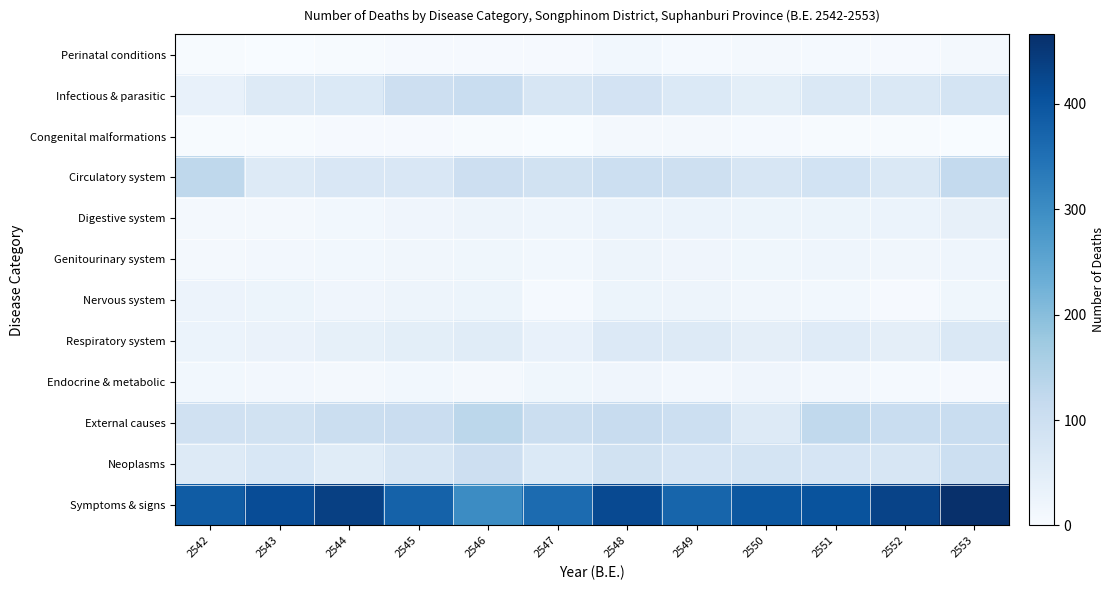

Reading left to right, what are all the values shown in this chart?

Perinatal conditions: 2542=2	2543=0	2544=2	2545=5	2546=4	2547=4	2548=13	2549=7	2550=9	2551=7	2552=4	2553=9
Infectious & parasitic: 2542=34	2543=61	2544=64	2545=100	2546=108	2547=73	2548=84	2549=64	2550=47	2551=67	2552=68	2553=81
Congenital malformations: 2542=2	2543=2	2544=4	2545=4	2546=3	2547=1	2548=10	2549=9	2550=6	2551=3	2552=2	2553=1
Circulatory system: 2542=126	2543=60	2544=70	2545=70	2546=100	2547=91	2548=101	2549=96	2550=74	2551=87	2552=68	2553=120
Digestive system: 2542=8	2543=10	2544=14	2545=20	2546=22	2547=21	2548=28	2549=29	2550=25	2551=24	2552=28	2553=37
Genitourinary system: 2542=10	2543=12	2544=14	2545=16	2546=18	2547=13	2548=23	2549=20	2550=18	2551=21	2552=15	2553=21
Nervous system: 2542=26	2543=25	2544=20	2545=22	2546=24	2547=6	2548=25	2549=22	2550=15	2551=14	2552=4	2553=17
Respiratory system: 2542=29	2543=30	2544=39	2545=46	2546=53	2547=36	2548=62	2549=59	2550=45	2551=56	2552=45	2553=68
Endocrine & metabolic: 2542=13	2543=11	2544=9	2545=13	2546=9	2547=17	2548=19	2549=11	2550=20	2551=12	2552=6	2553=5
External causes: 2542=92	2543=88	2544=103	2545=107	2546=130	2547=104	2548=111	2549=101	2550=61	2551=123	2552=109	2553=109
Neoplasms: 2542=61	2543=71	2544=53	2545=73	2546=99	2547=65	2548=90	2549=78	2550=81	2551=77	2552=75	2553=101
Symptoms & signs: 2542=387	2543=415	2544=436	2545=375	2546=302	2547=360	2548=420	2549=370	2550=396	2551=403	2552=430	2553=466